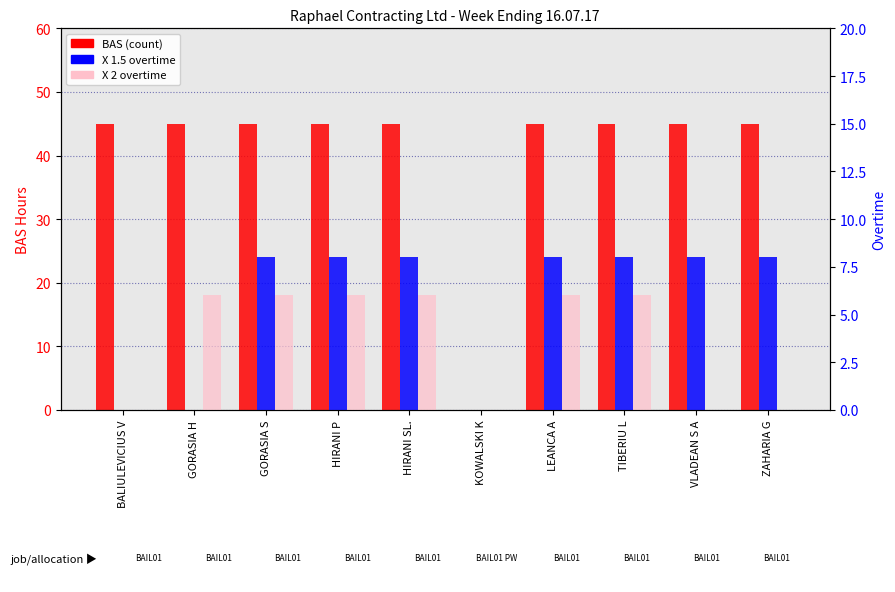

Reading left to right, list all the values displayed in this chart.

BAS (count): BALIULEVICIUS V=45	GORASIA H=45	GORASIA S=45	HIRANI P=45	HIRANI SL.=45	KOWALSKI K=0	LEANCA A=45	TIBERIU L=45	VLADEAN S A=45	ZAHARIA G=45
X 1.5 overtime: BALIULEVICIUS V=0	GORASIA H=0	GORASIA S=8	HIRANI P=8	HIRANI SL.=8	KOWALSKI K=0	LEANCA A=8	TIBERIU L=8	VLADEAN S A=8	ZAHARIA G=8
X 2 overtime: BALIULEVICIUS V=0	GORASIA H=6	GORASIA S=6	HIRANI P=6	HIRANI SL.=6	KOWALSKI K=0	LEANCA A=6	TIBERIU L=6	VLADEAN S A=0	ZAHARIA G=0